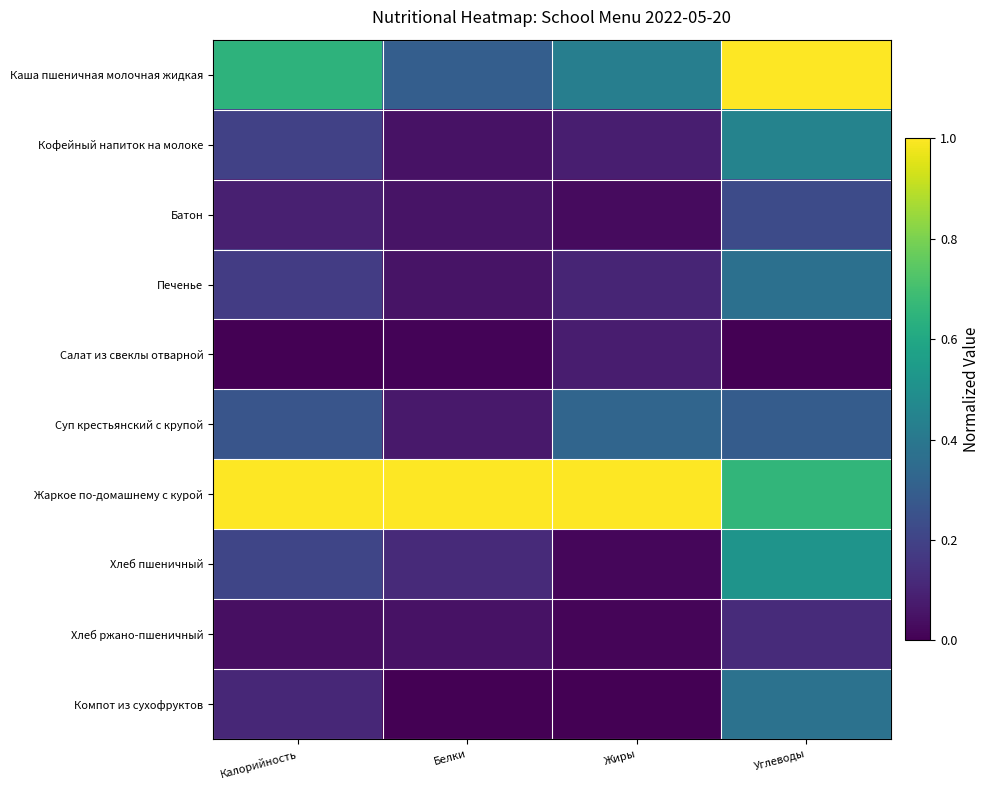

Reading left to right, extract all data points from this chart.

Каша пшеничная молочная жидкая: Калорийность=0.6	Белки=0.3	Жиры=0.4	Углеводы=1.0
Кофейный напиток на молоке: Калорийность=0.2	Белки=0.1	Жиры=0.1	Углеводы=0.4
Батон: Калорийность=0.1	Белки=0.1	Жиры=0.0	Углеводы=0.2
Печенье: Калорийность=0.2	Белки=0.1	Жиры=0.1	Углеводы=0.4
Салат из свеклы отварной: Калорийность=0.0	Белки=0.0	Жиры=0.1	Углеводы=0.0
Суп крестьянский с крупой: Калорийность=0.3	Белки=0.1	Жиры=0.3	Углеводы=0.3
Жаркое по-домашнему с курой: Калорийность=1.0	Белки=1.0	Жиры=1.0	Углеводы=0.7
Хлеб пшеничный: Калорийность=0.2	Белки=0.1	Жиры=0.0	Углеводы=0.5
Хлеб ржано-пшеничный: Калорийность=0.0	Белки=0.0	Жиры=0.0	Углеводы=0.1
Компот из сухофруктов: Калорийность=0.1	Белки=0.0	Жиры=0.0	Углеводы=0.4